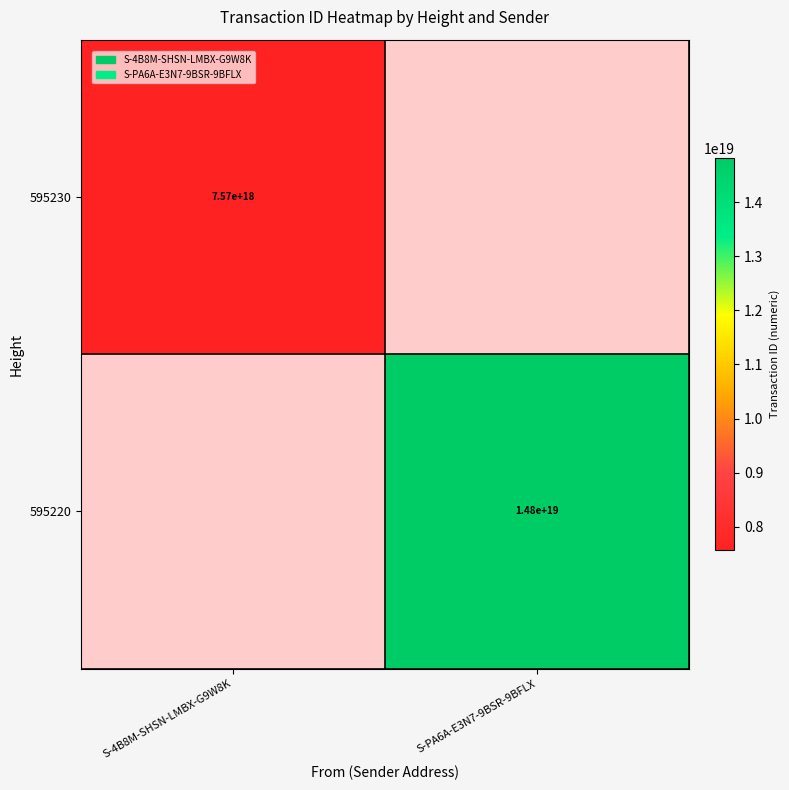

Is it true that 595220 equals 5500604233139156992 at S-PA6A-E3N7-9BSR-9BFLX?

False